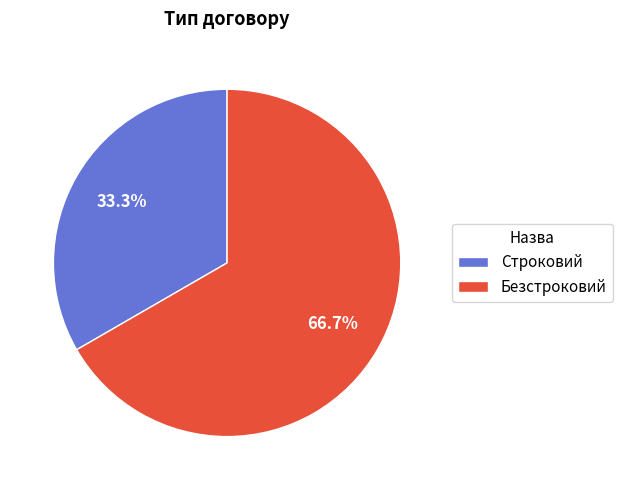

Is it true that Строковий is 33% of the pie?

True